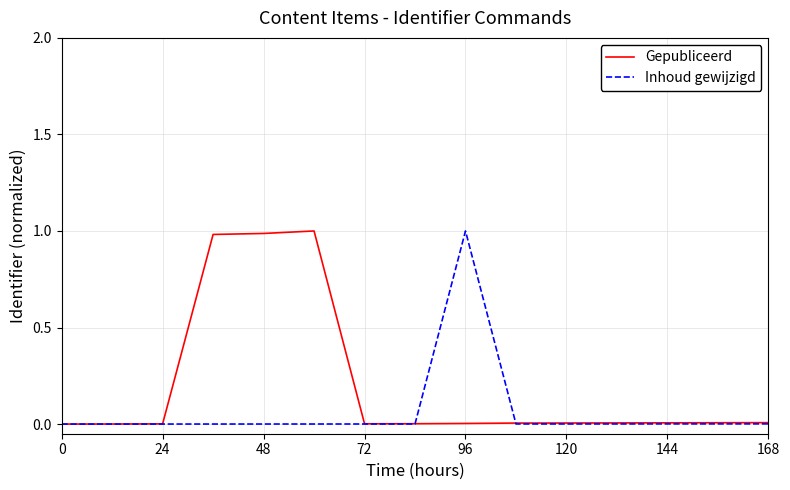

Rank the series by their average value, from lowest to highest.

Inhoud gewijzigd, Gepubliceerd